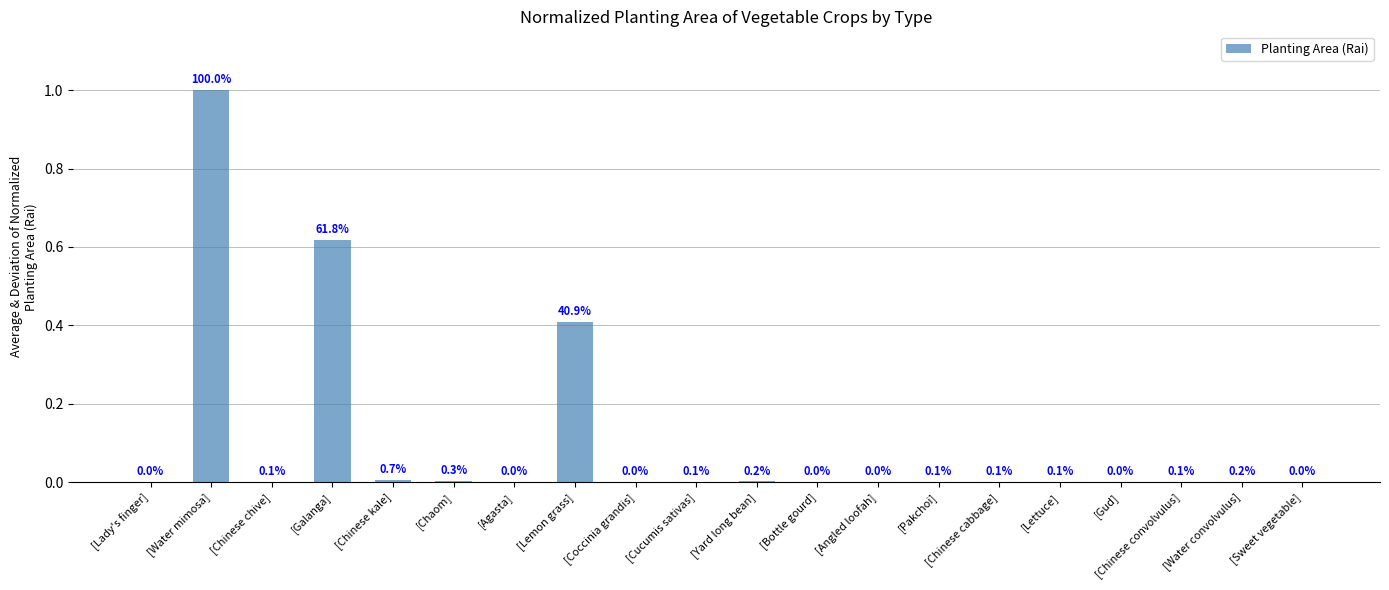

Are the bars horizontal?

No